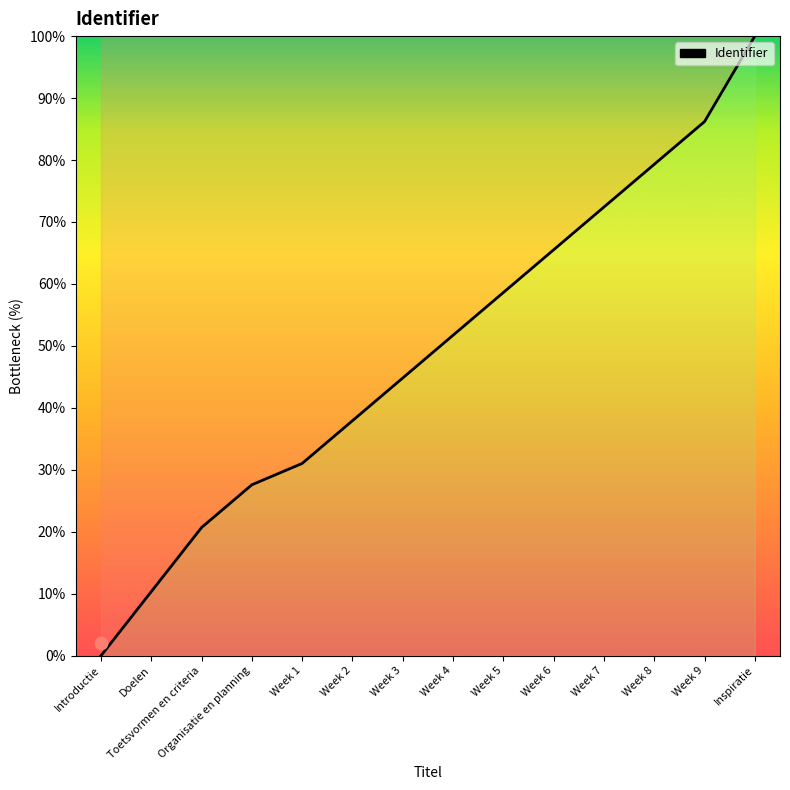

Approximately how many times larger is the value at Week 2 compared to Organisatie en planning?

1.4